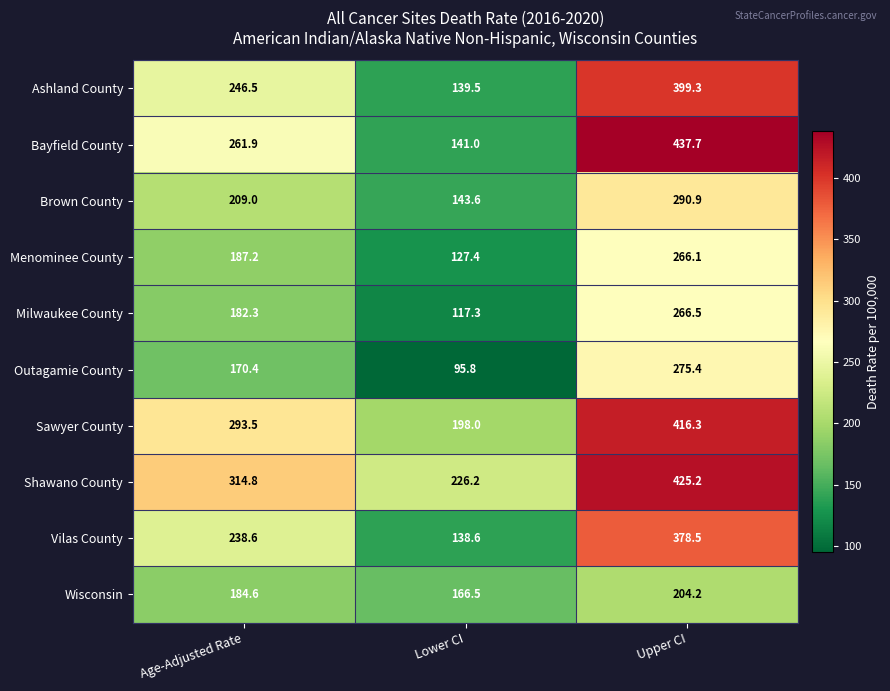

Which series changed the most between Lower CI and Upper CI?

Bayfield County